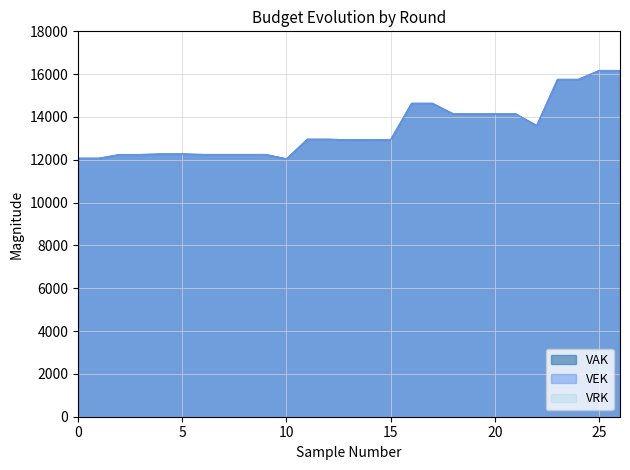

What is the value of the VAK point at the 2nd from the left?

12073